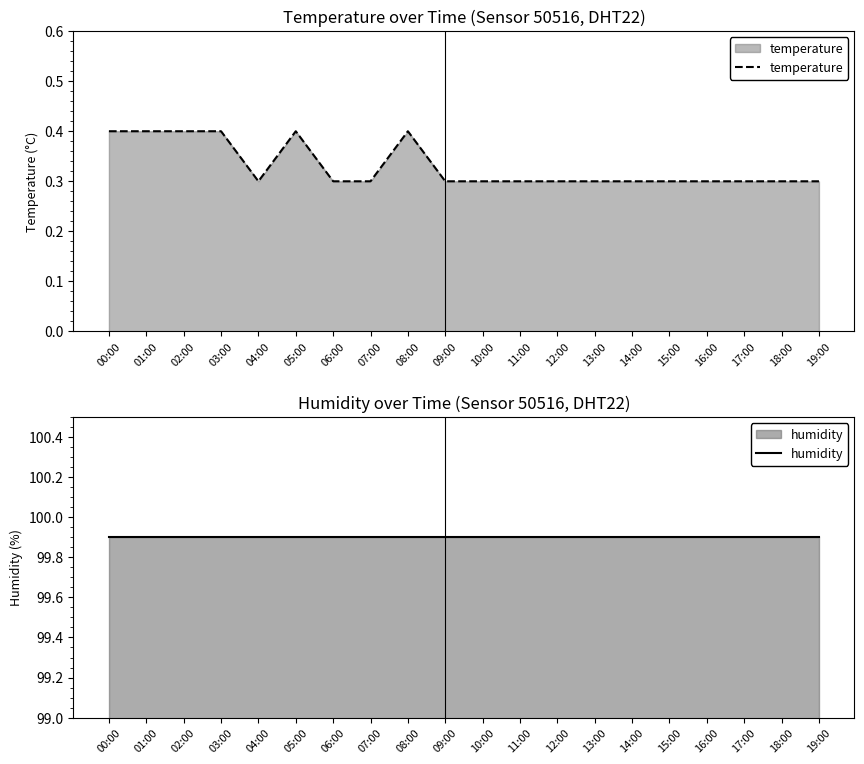

True or false: temperature and humidity intersect in this chart.

False